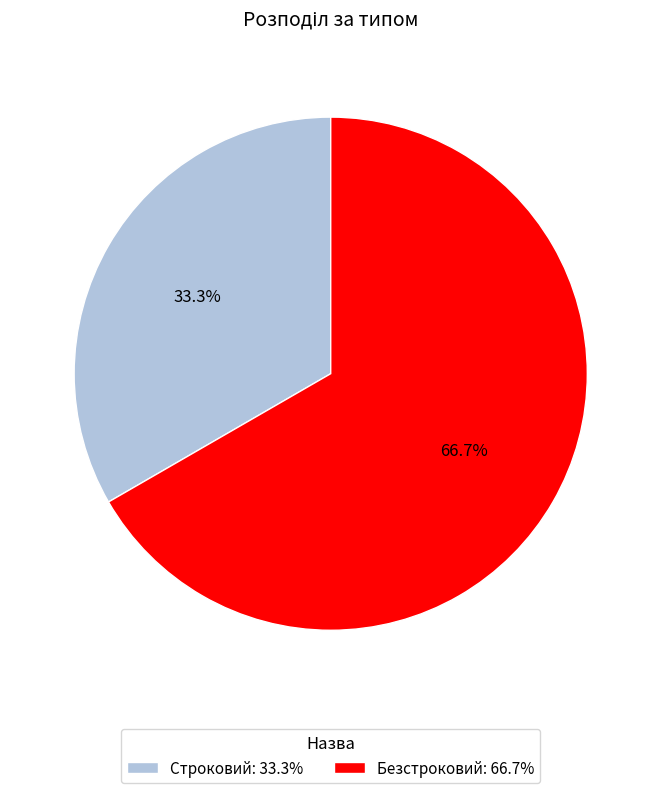

What percentage do Безстроковий and Строковий together represent?

100.0%